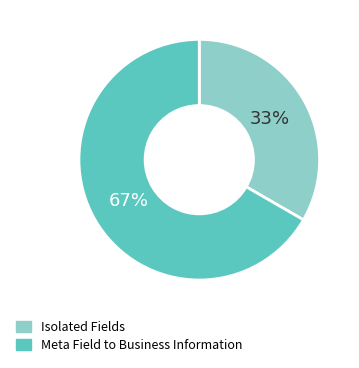

Does any single category account for the majority?

Yes